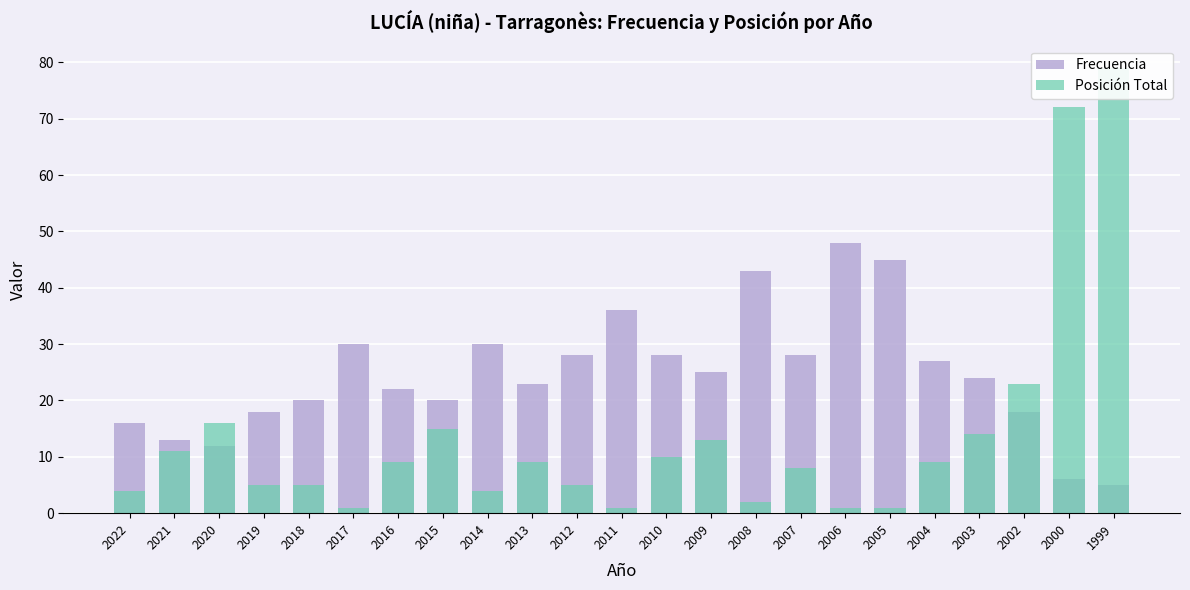

What is the difference between the highest and lowest values at 2003?

10